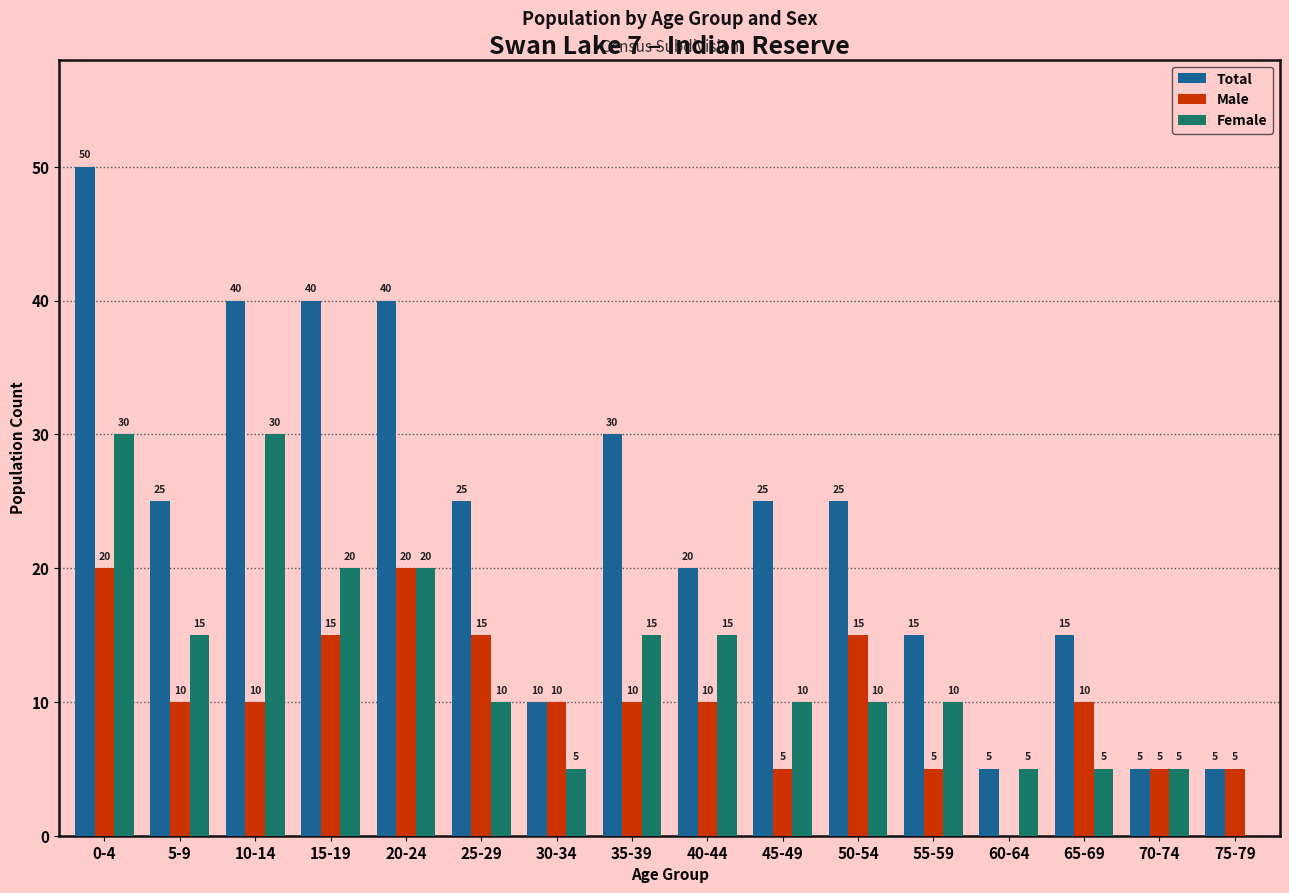

How many series are shown in this chart?

3